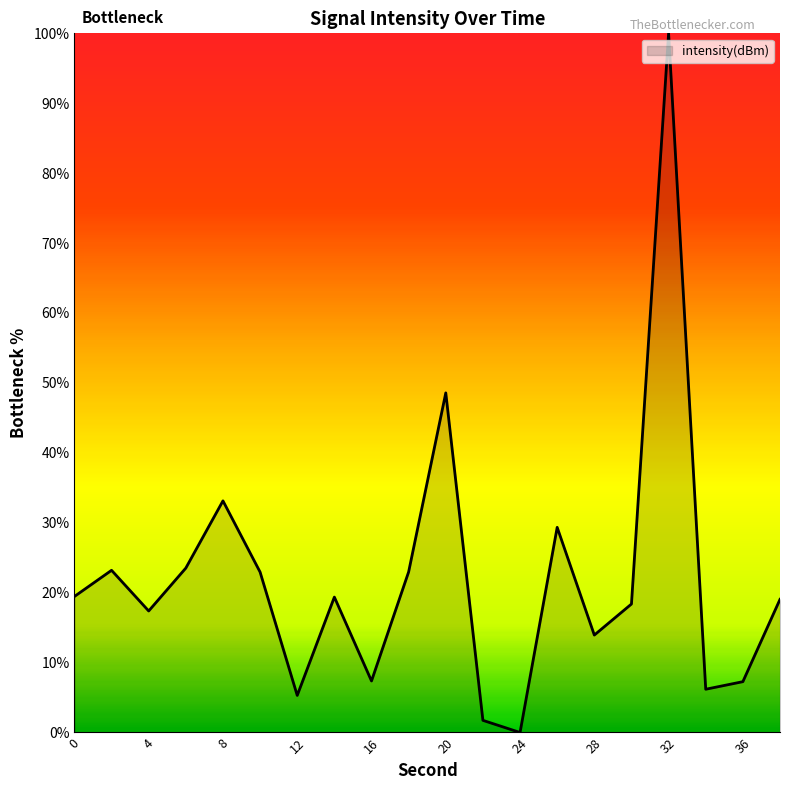

What is the maximum value shown in the chart?

100.0